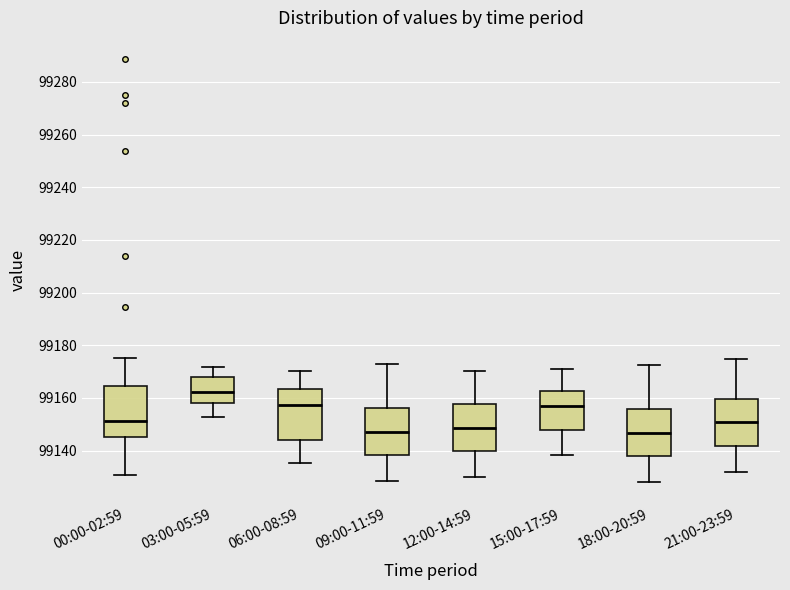

Reading left to right, read every box against the y-axis: the position of its median line, the range the box covers, and the ends of its whiskers. The values are not printed on the chart, so give them approximately, as read against the axis.

00:00-02:59: median 99152, box 99144 to 99164, whiskers 99130 to 99176
03:00-05:59: median 99162, box 99158 to 99168, whiskers 99152 to 99172
06:00-08:59: median 99158, box 99144 to 99164, whiskers 99136 to 99170
09:00-11:59: median 99148, box 99138 to 99156, whiskers 99128 to 99172
12:00-14:59: median 99148, box 99140 to 99158, whiskers 99130 to 99170
15:00-17:59: median 99156, box 99148 to 99162, whiskers 99138 to 99170
18:00-20:59: median 99146, box 99138 to 99156, whiskers 99128 to 99172
21:00-23:59: median 99150, box 99142 to 99160, whiskers 99132 to 99174